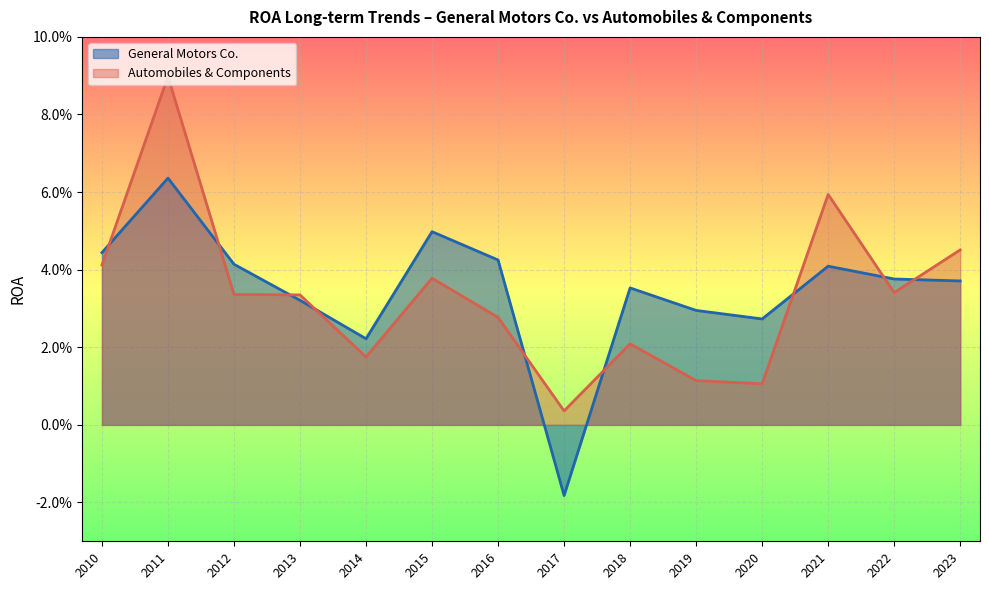

Where do Automobiles & Components and General Motors Co. first cross each other?

2010 and 2011